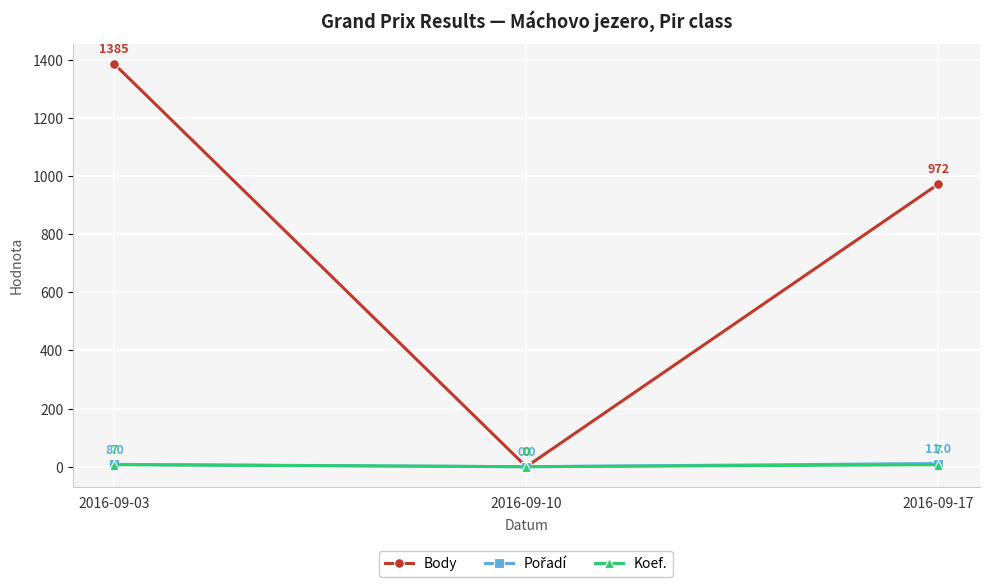

Which label corresponds to the smallest value in the chart?

2016-09-10